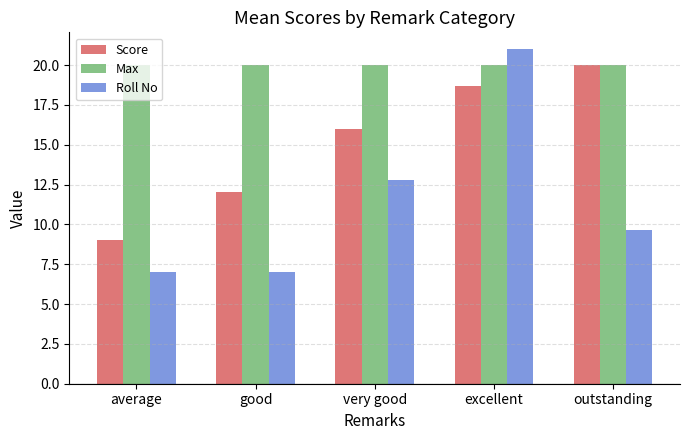

Between good and very good, which series saw the biggest shift?

Roll No